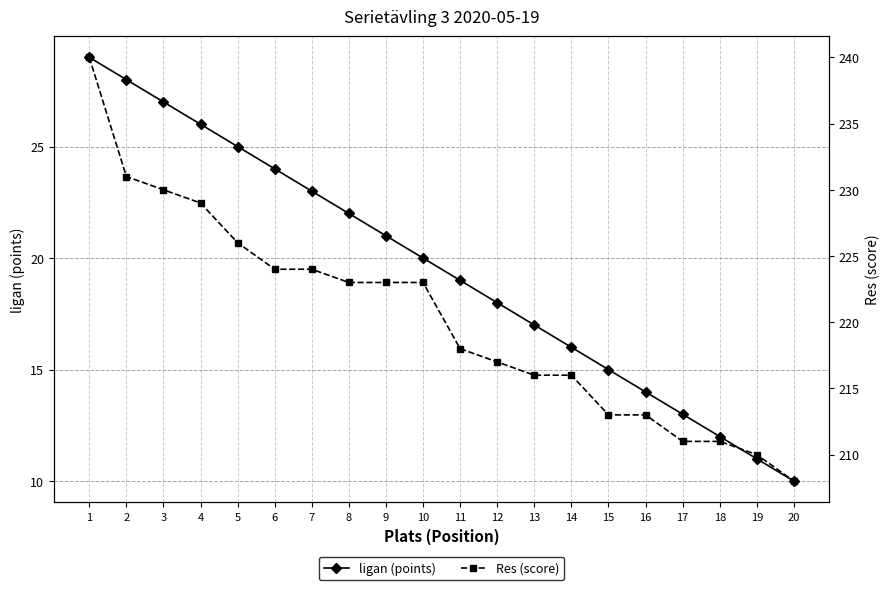

True or false: ligan (points) has more than 2 interior local peaks.

False